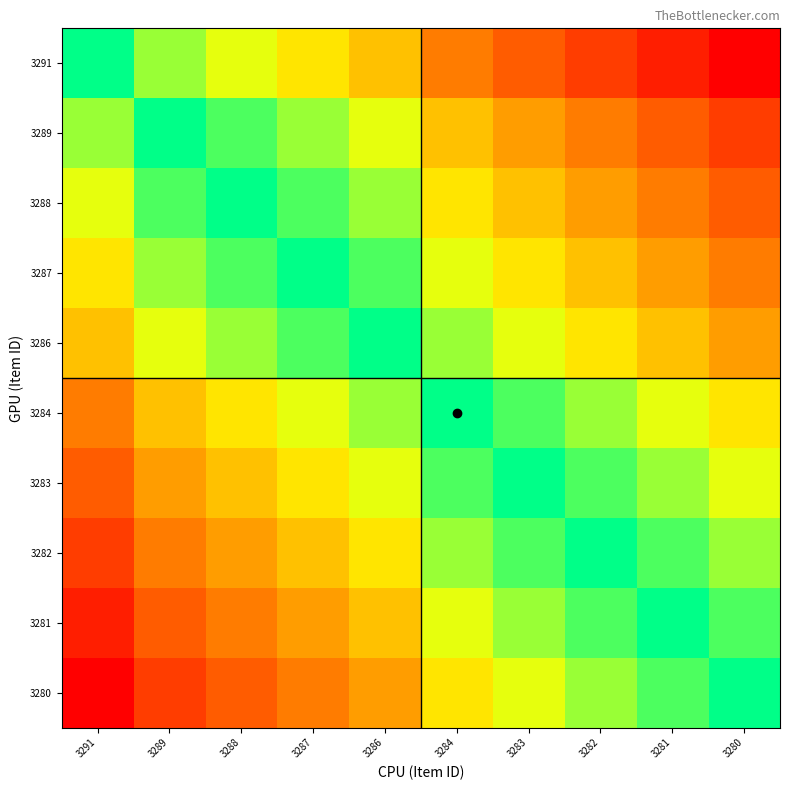

At which category is the sum across all series the highest?

3291